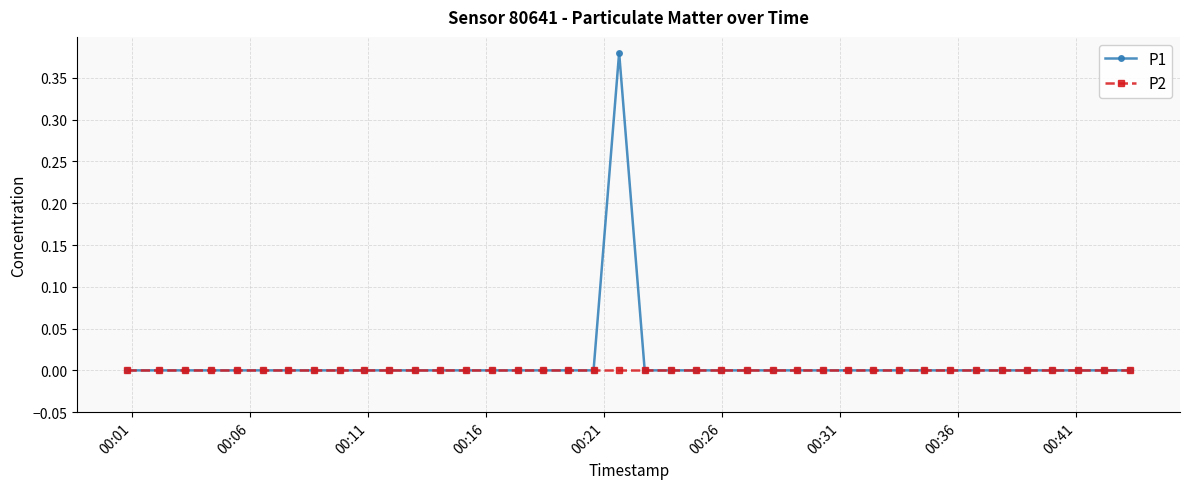

Which series has the largest range (max minus min)?

P1